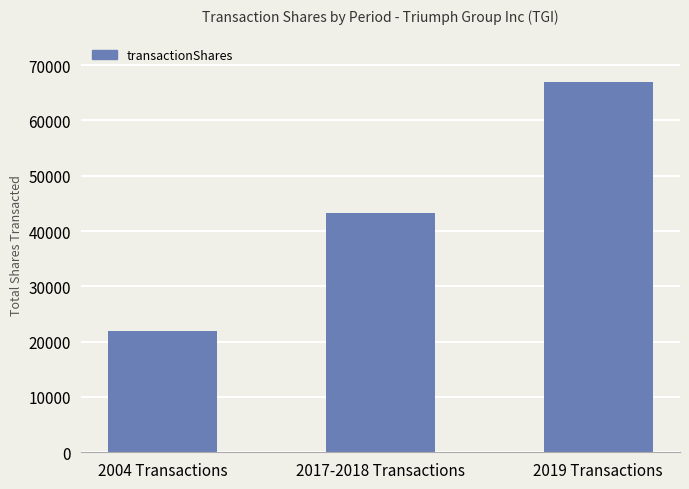

List the labels in order of value, largest first.

2019 Transactions, 2017-2018 Transactions, 2004 Transactions